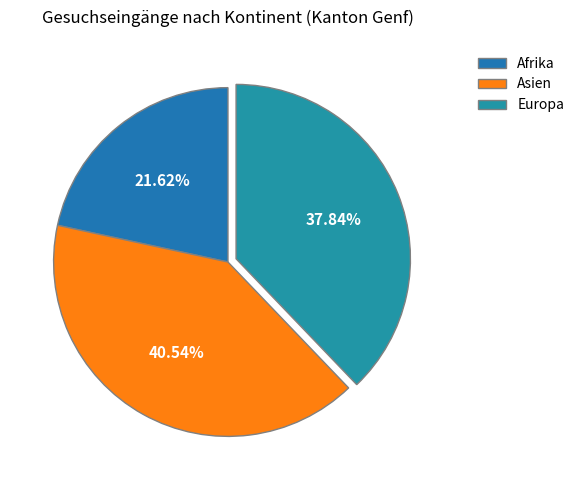

What percentage is the Asien slice, to the nearest percent?

41%